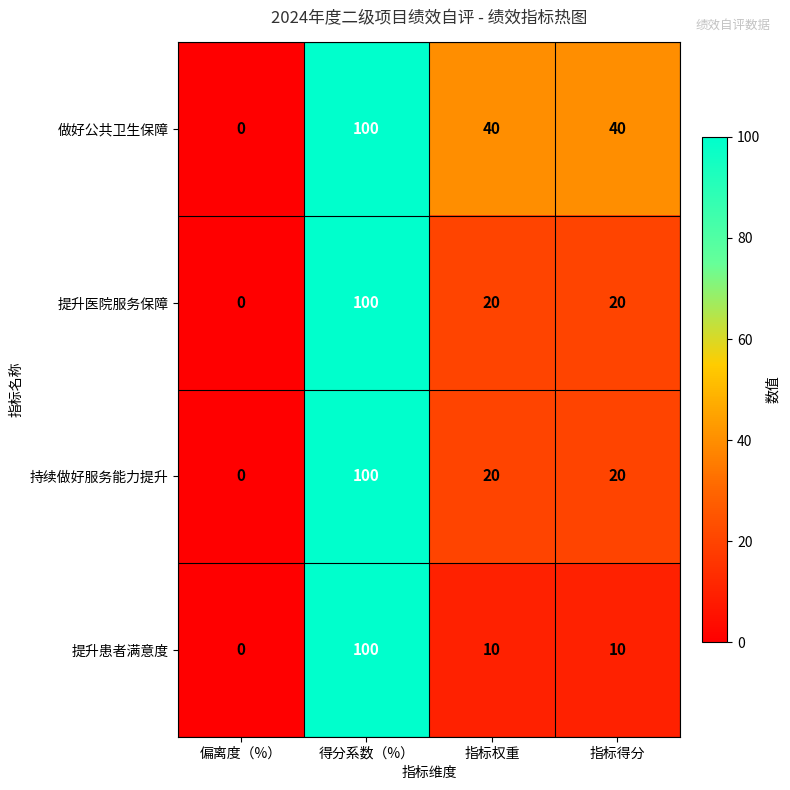

Read the 提升患者满意度 value at 得分系数（%）, to the nearest 50.

100